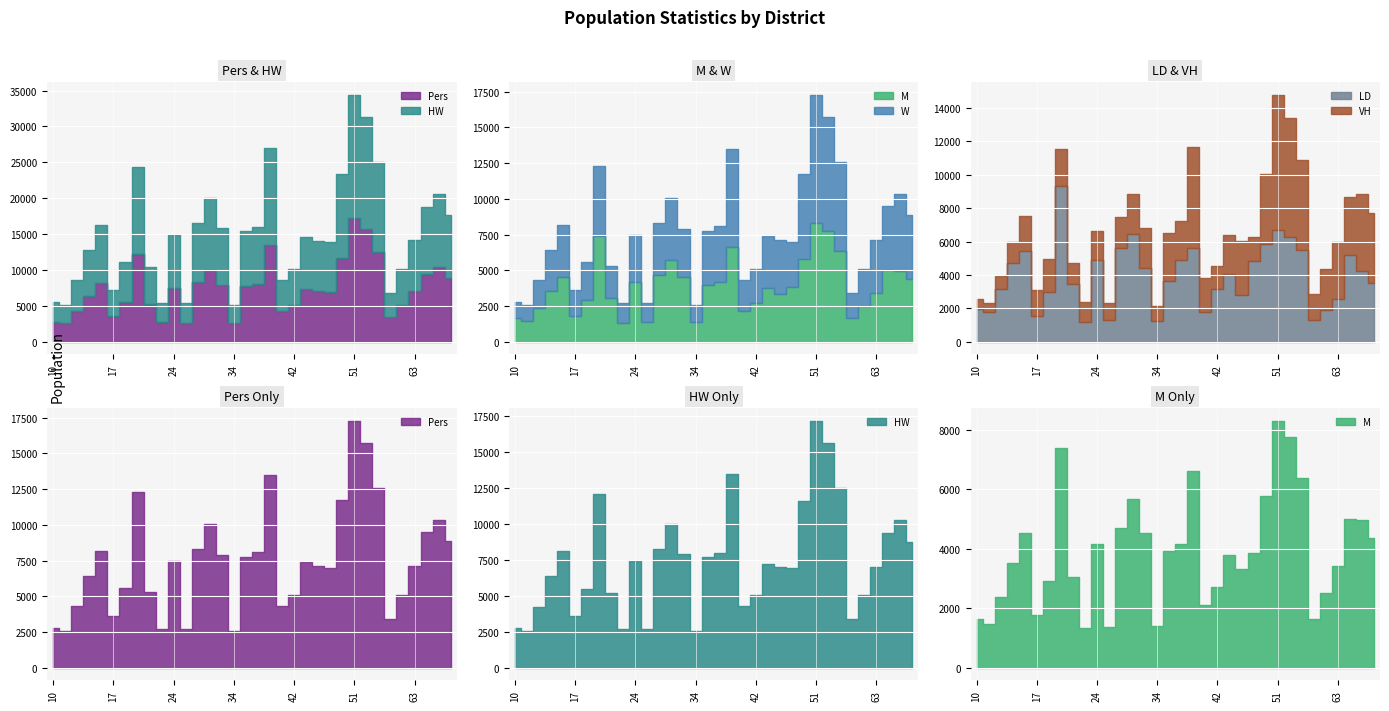

What is the value of the Pers point at the 21st from the left?

5097